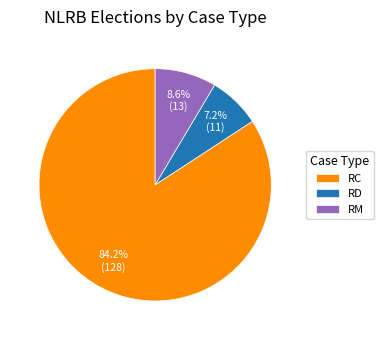

To the nearest percent, what percentage of the pie is RD?

7%